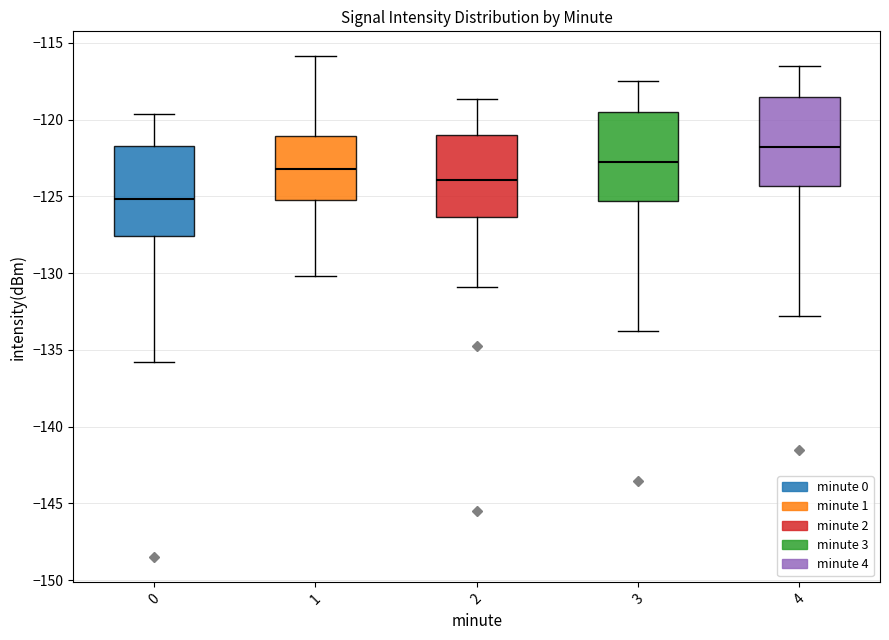

Where is the lower edge of the box at x = 1 on the y-axis? The values are not printed on the chart, so give them approximately, as read against the axis.

-125.5